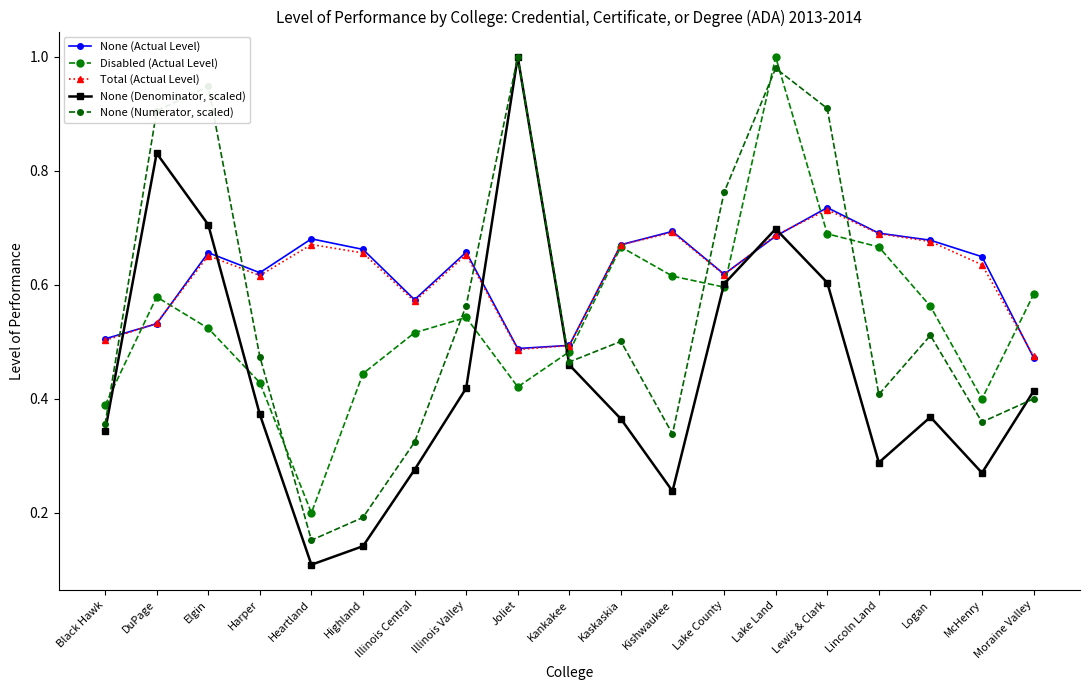

Reading left to right, what are all the values shown in this chart?

None (Actual Level): 0.5	0.5	0.7	0.6	0.7	0.7	0.6	0.7	0.5	0.5	0.7	0.7	0.6	0.7	0.7	0.7	0.7	0.6	0.5
Disabled (Actual Level): 0.4	0.6	0.5	0.4	0.2	0.4	0.5	0.5	0.4	0.5	0.7	0.6	0.6	1.0	0.7	0.7	0.6	0.4	0.6
Total (Actual Level): 0.5	0.5	0.7	0.6	0.7	0.7	0.6	0.7	0.5	0.5	0.7	0.7	0.6	0.7	0.7	0.7	0.7	0.6	0.5
None (Denominator, scaled): 0.3	0.8	0.7	0.4	0.1	0.1	0.3	0.4	1.0	0.5	0.4	0.2	0.6	0.7	0.6	0.3	0.4	0.3	0.4
None (Numerator, scaled): 0.4	0.9	0.9	0.5	0.2	0.2	0.3	0.6	1.0	0.5	0.5	0.3	0.8	1.0	0.9	0.4	0.5	0.4	0.4